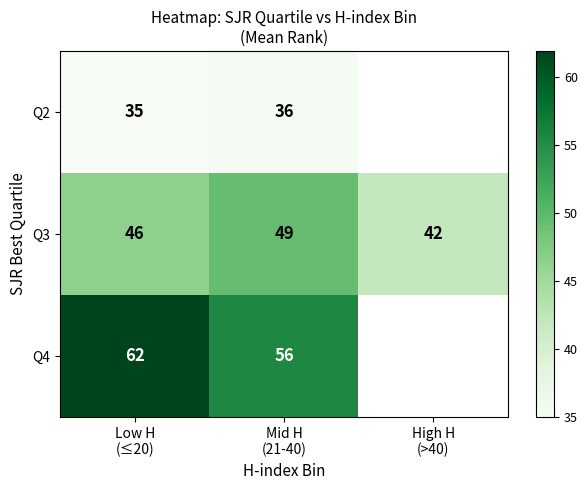

What is the difference between the second highest and minimum values in the Q3 series?

4